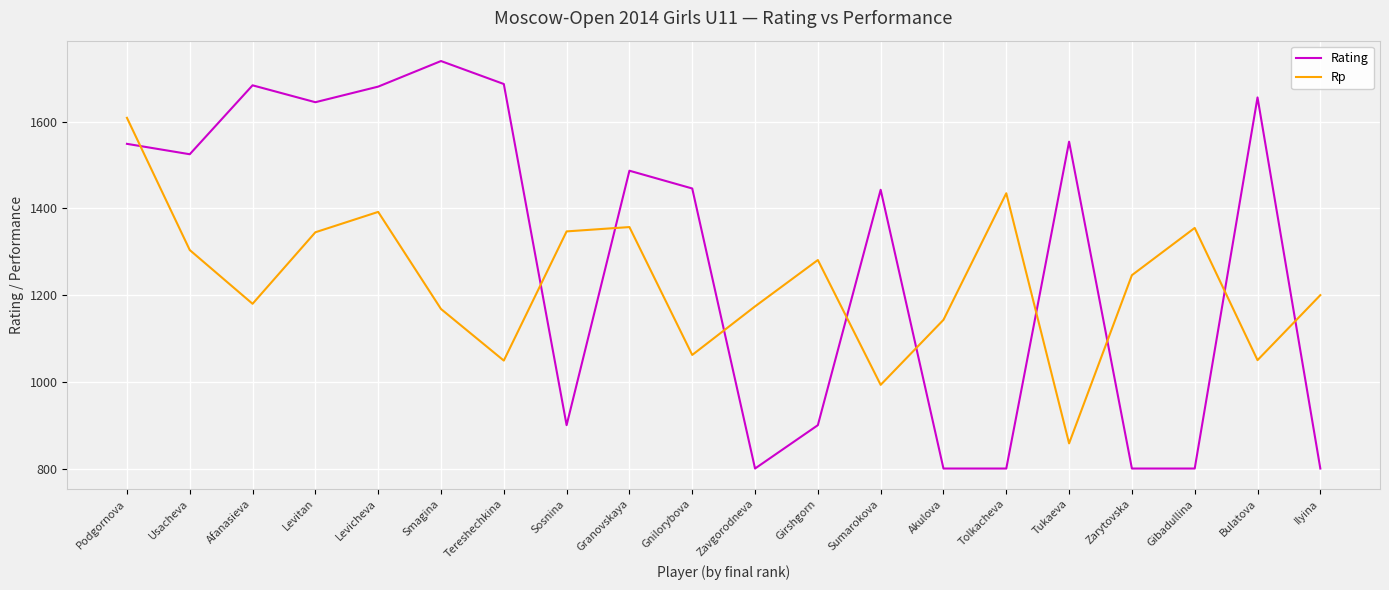

How many distinct data groups are displayed?

2